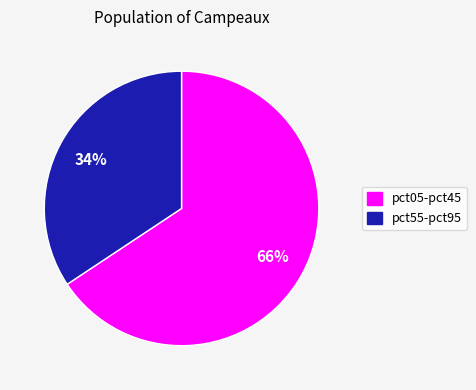

To the nearest percent, what is the average slice percentage?

50%